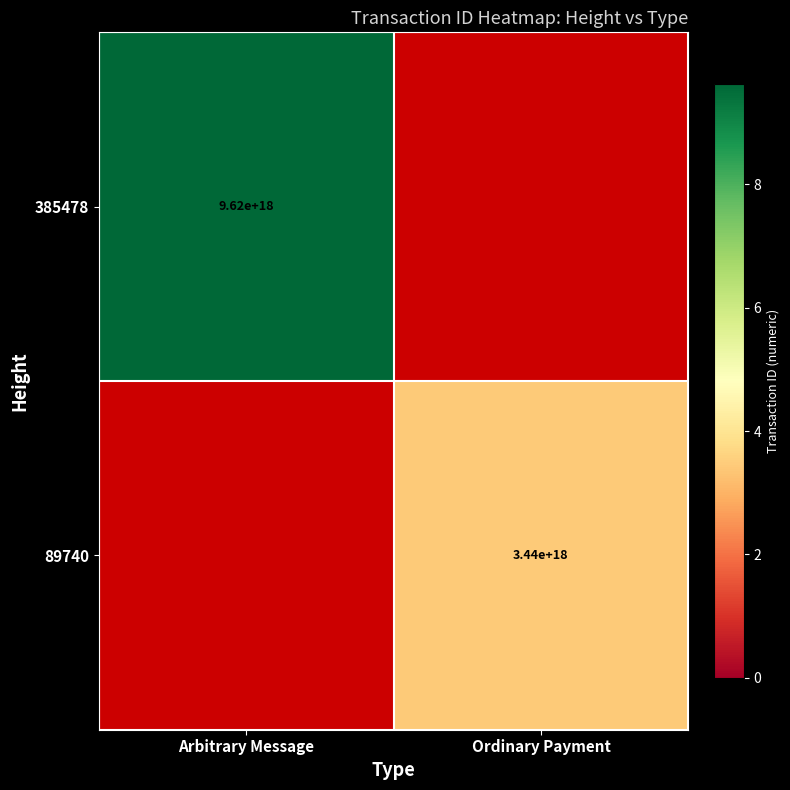

How many categories are shown in the chart?

2